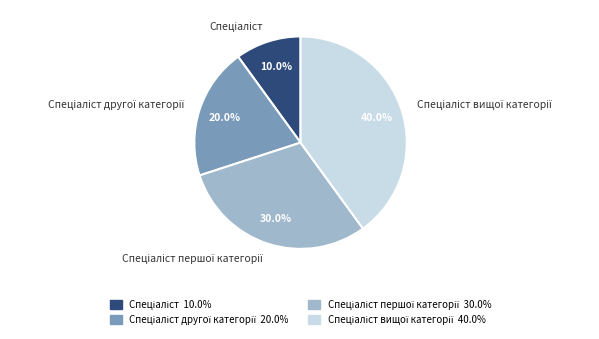

Is there a majority slice in this chart?

No